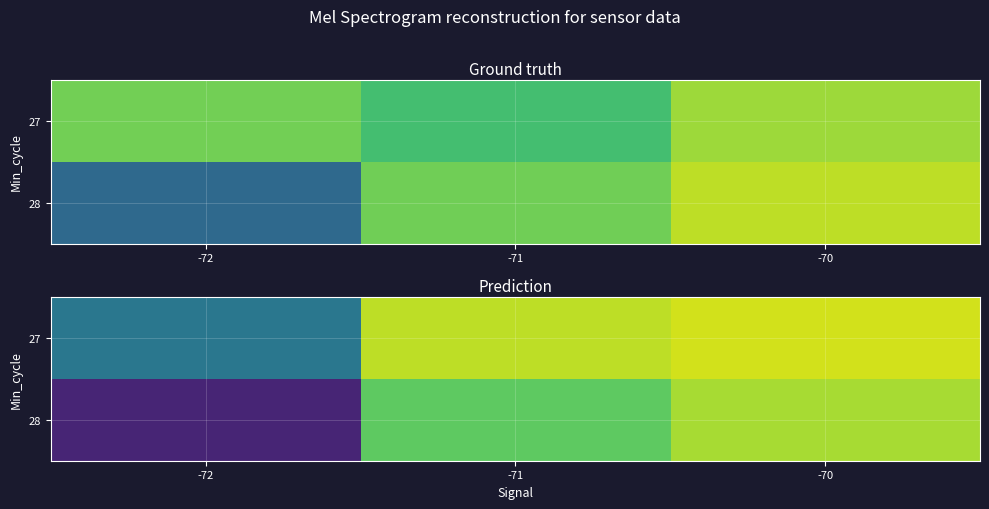

Which has a higher value, -72 or -70?

-70